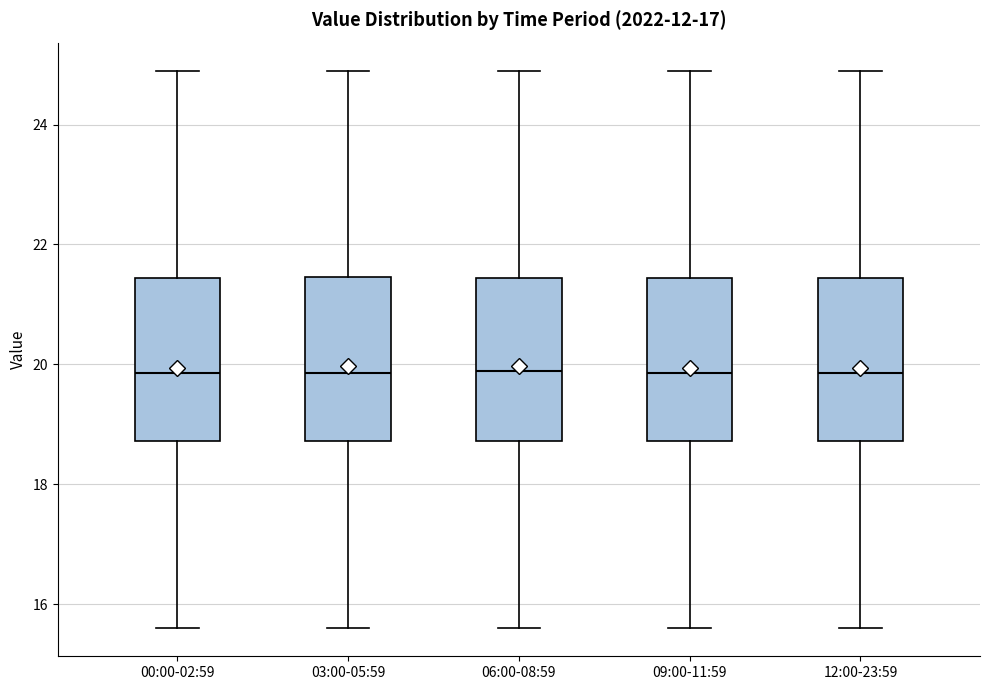

Reading left to right, transcribe this box plot: for each box, give where its median line is, the range the box spans, and where its two whiskers end, as read against the y-axis. The values are not printed on the chart, so give them approximately, as read against the axis.

00:00-02:59: median 19.8, box 18.8 to 21.4, whiskers 15.6 to 25.0
03:00-05:59: median 19.8, box 18.8 to 21.4, whiskers 15.6 to 25.0
06:00-08:59: median 19.8, box 18.8 to 21.4, whiskers 15.6 to 25.0
09:00-11:59: median 19.8, box 18.8 to 21.4, whiskers 15.6 to 25.0
12:00-23:59: median 19.8, box 18.8 to 21.4, whiskers 15.6 to 25.0